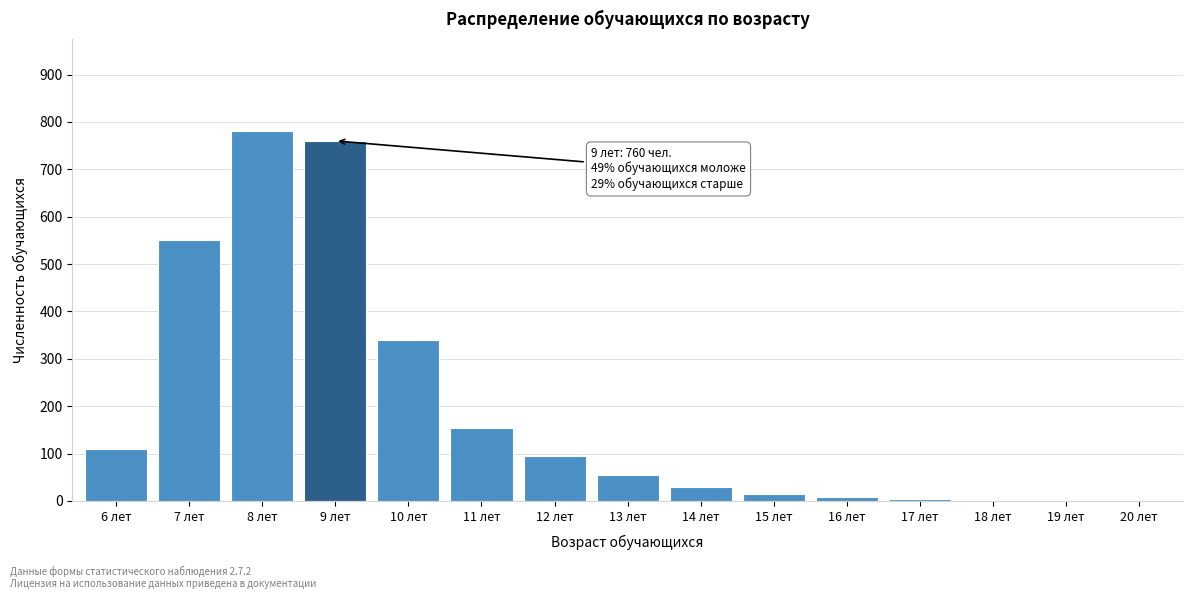

What is the sum of all values?

2909